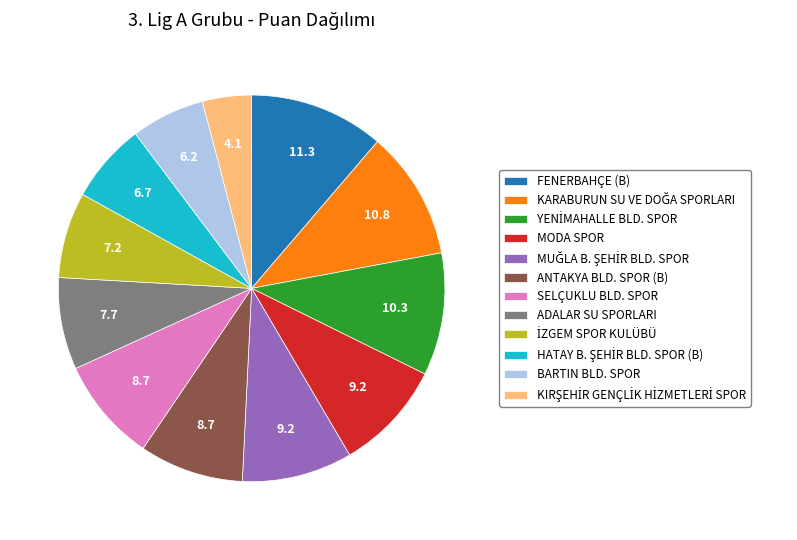

Which category has the biggest portion of the pie?

FENERBAHÇE (B)